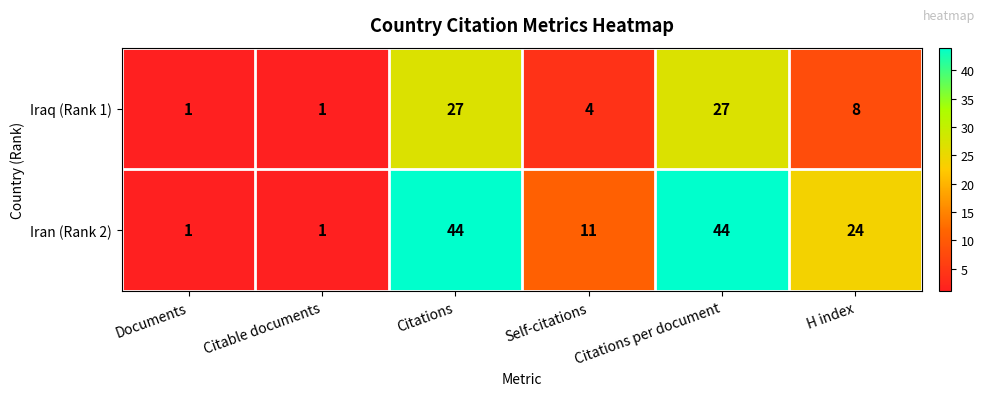

Where is Iran (Rank 2) nearest to the value 22?

H index